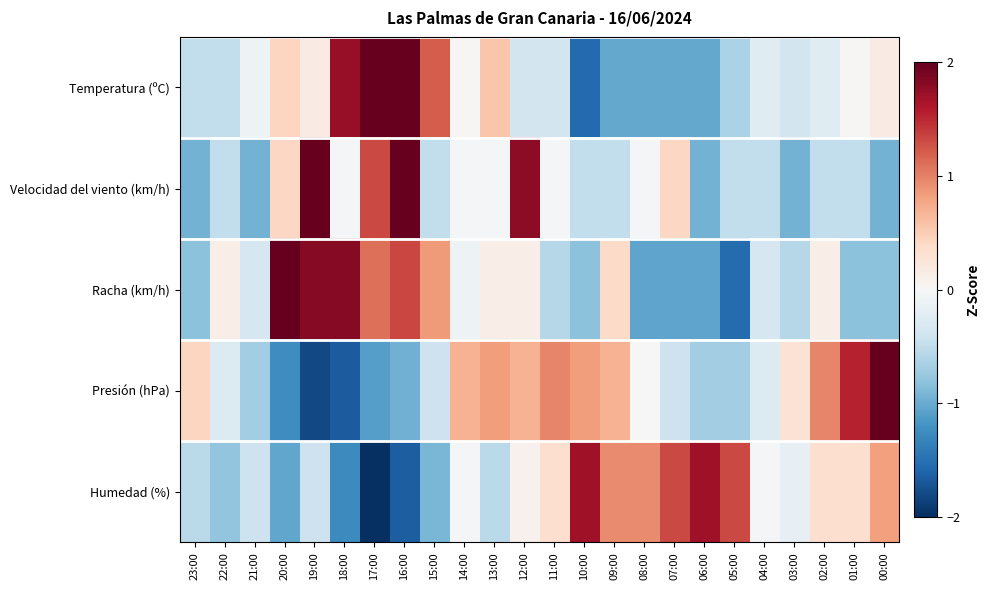

Between 21:00 and 13:00, which is larger?

13:00